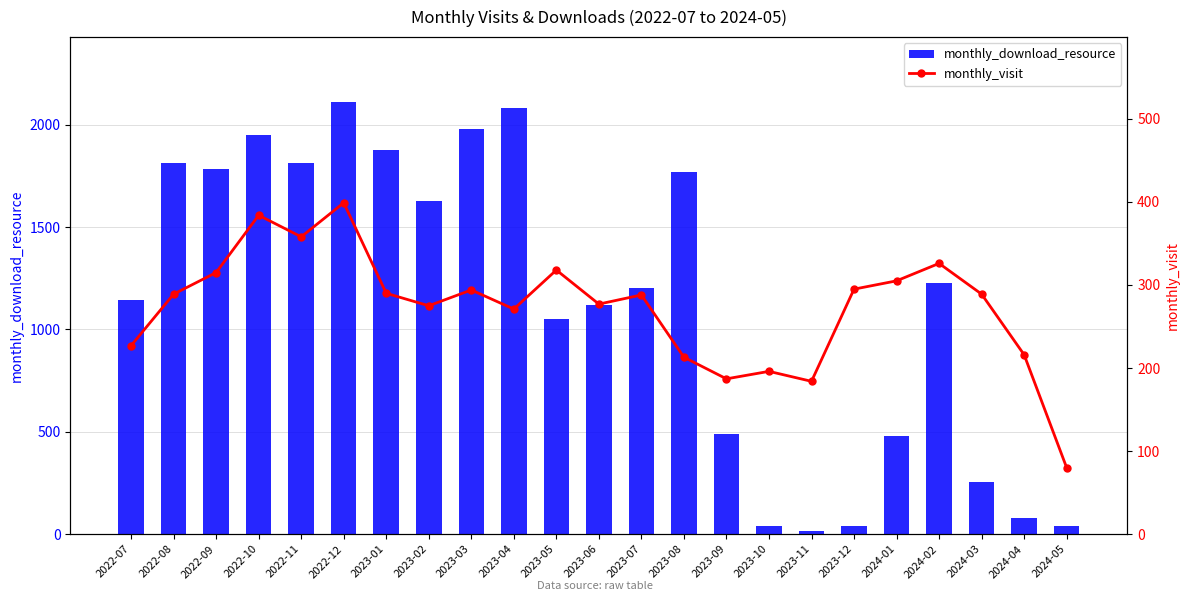

Rank the categories by monthly_visit value from highest to lowest.

2022-12, 2022-10, 2022-11, 2024-02, 2023-05, 2022-09, 2024-01, 2023-12, 2023-03, 2023-01, 2022-08, 2024-03, 2023-07, 2023-06, 2023-02, 2023-04, 2022-07, 2024-04, 2023-08, 2023-10, 2023-09, 2023-11, 2024-05